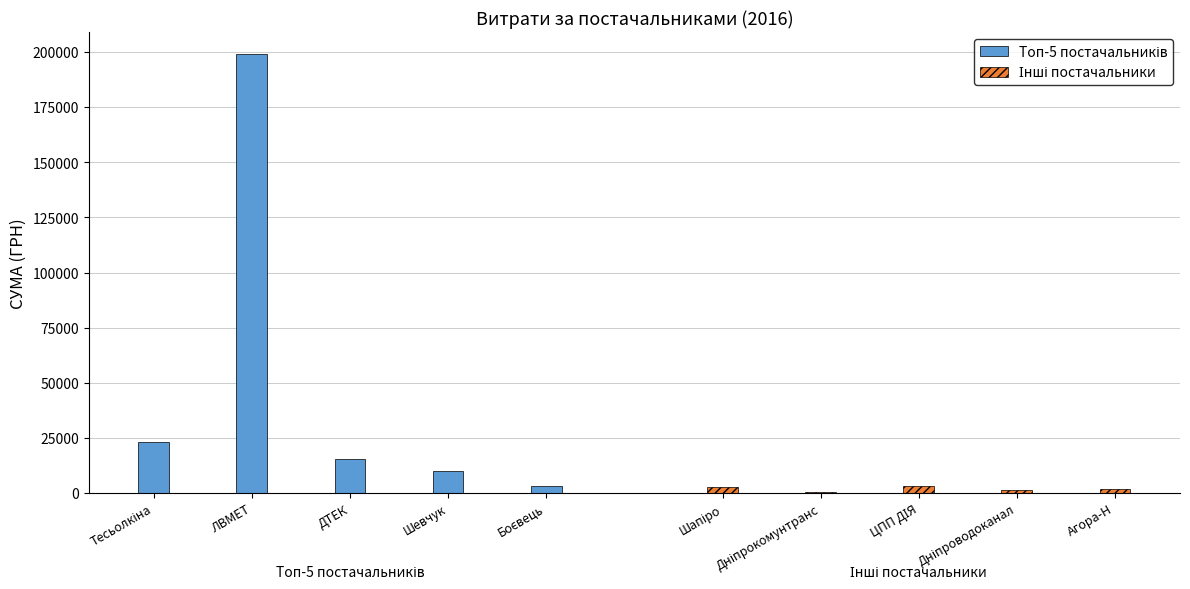

At which label does Топ-5 постачальників first exceed 15339?

Тесьолкіна